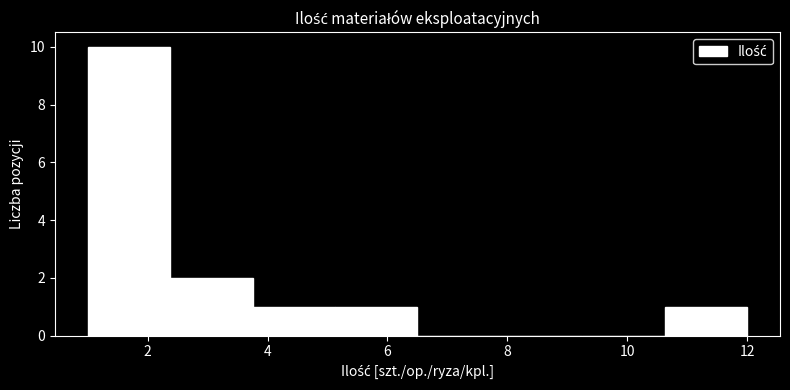

Reading left to right, list every bar in this chart as the range it spans on the x-axis followed by its height. Neither the bar edges nor the heights are printed on the chart, so give them approximately, as read against the axes.

1.0 to 2.4: 10
2.4 to 3.8: 2
3.8 to 5.2: 1
5.2 to 6.6: 1
6.6 to 7.8: 0
7.8 to 9.2: 0
9.2 to 10.6: 0
10.6 to 12.0: 1